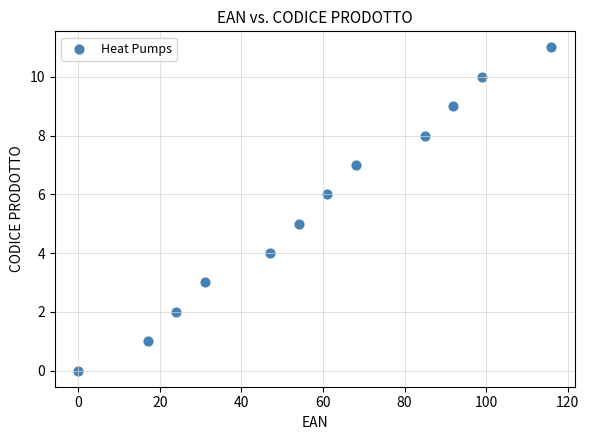

What is the average X value?

58